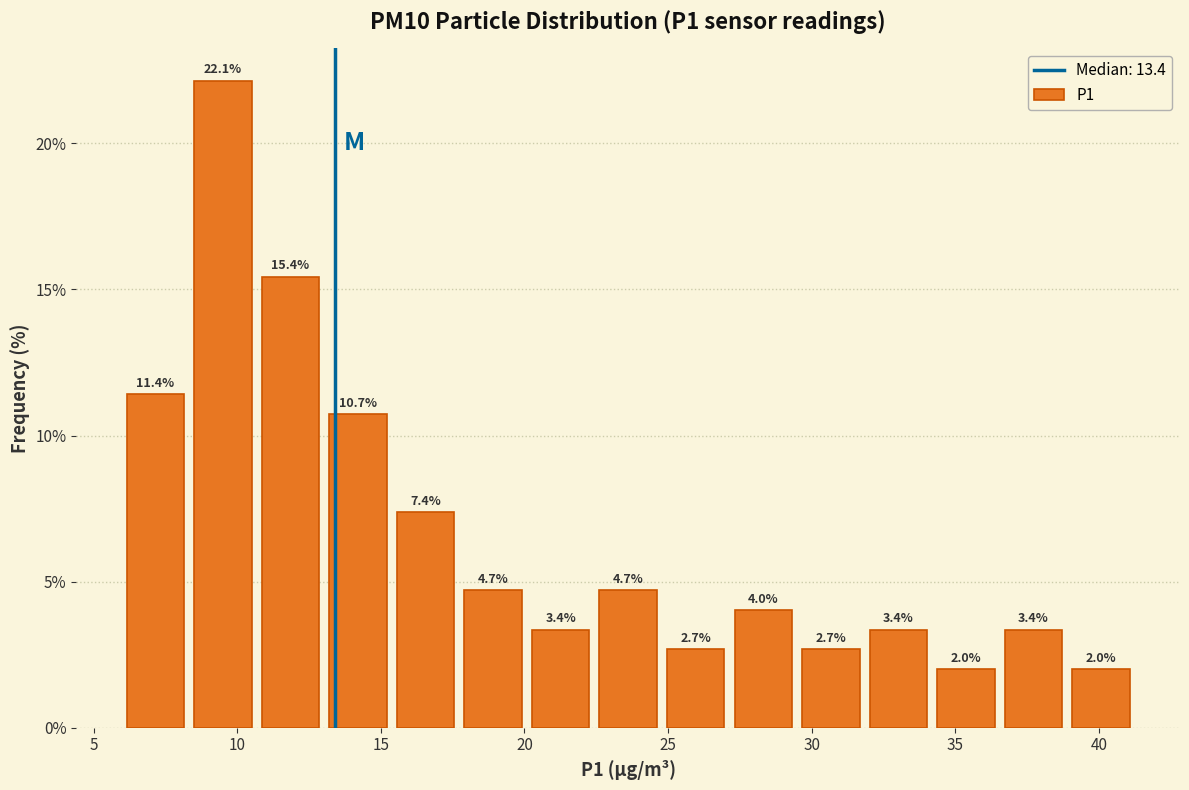

How tall is the bar that spans 39.0 to 41.5 on the x-axis? The bar edges are not printed on the chart, so give them approximately, as read against the axis.

2.0